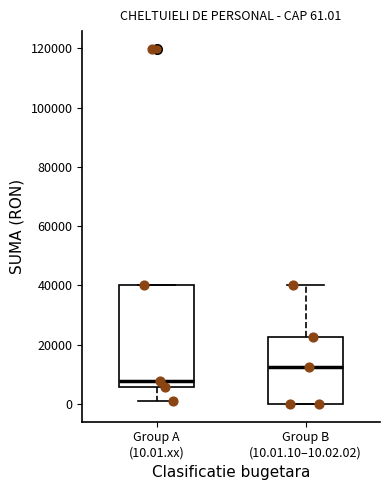

Comparing the boxes themselves (not the whiskers), which one is the tallest?

Group A (10.01.xx)